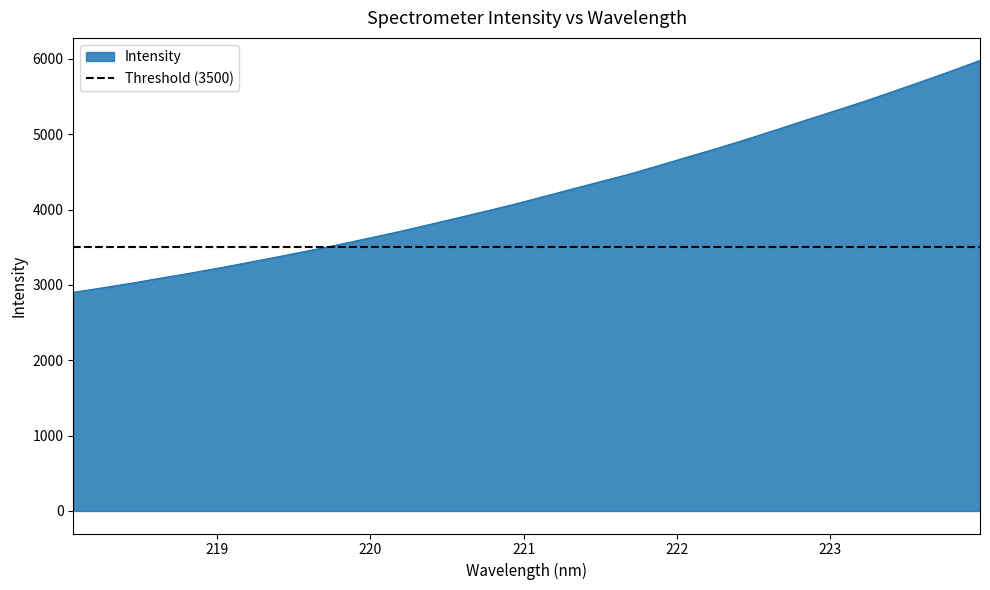

Read the value at 222.6447.

5055.4